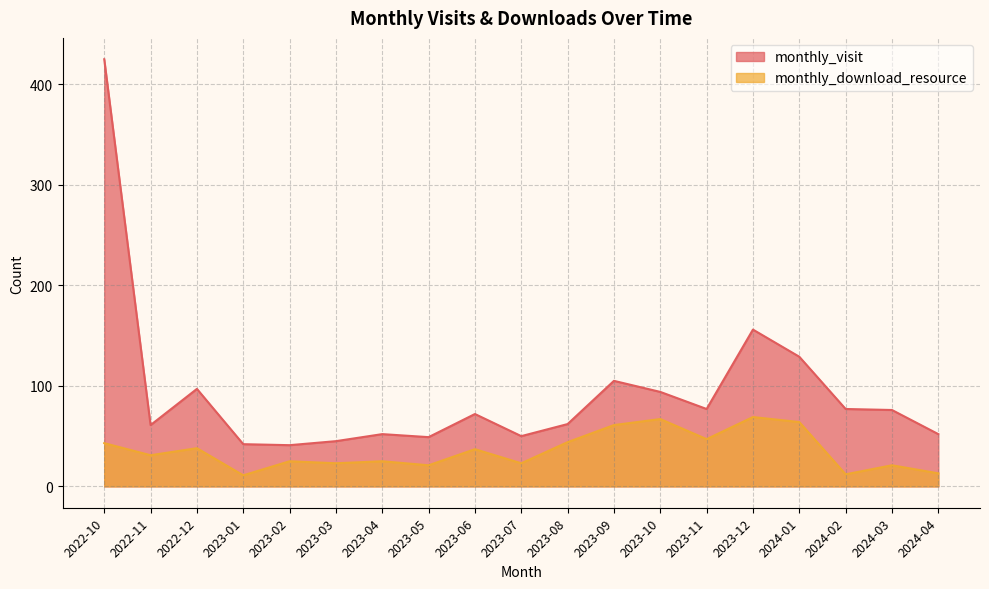

Reading right to left, extract all data points from this chart.

monthly_visit: 52	76	77	129	156	77	94	105	62	50	72	49	52	45	41	42	97	61	425
monthly_download_resource: 13	21	12	64	69	47	67	61	44	23	37	21	25	23	25	11	38	31	43